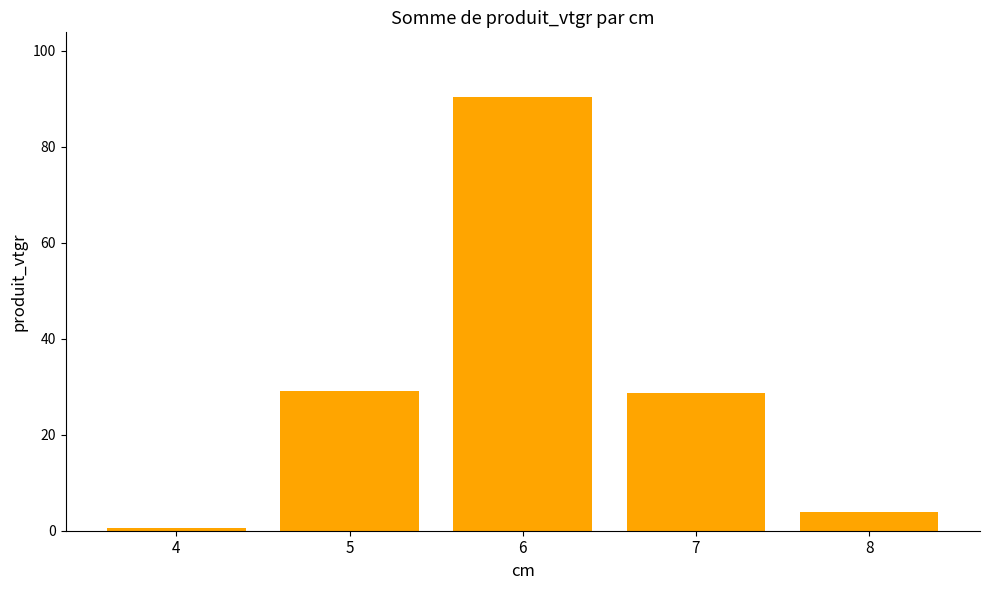

At which label does the data first exceed 28?

5